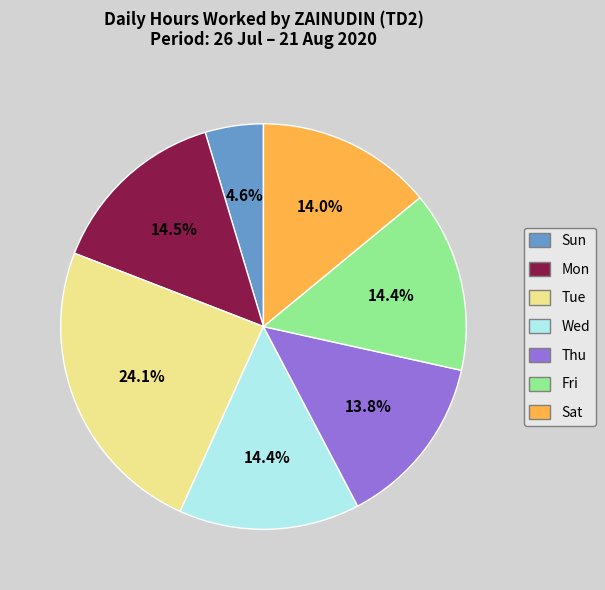

Which slice is the largest?

Tue